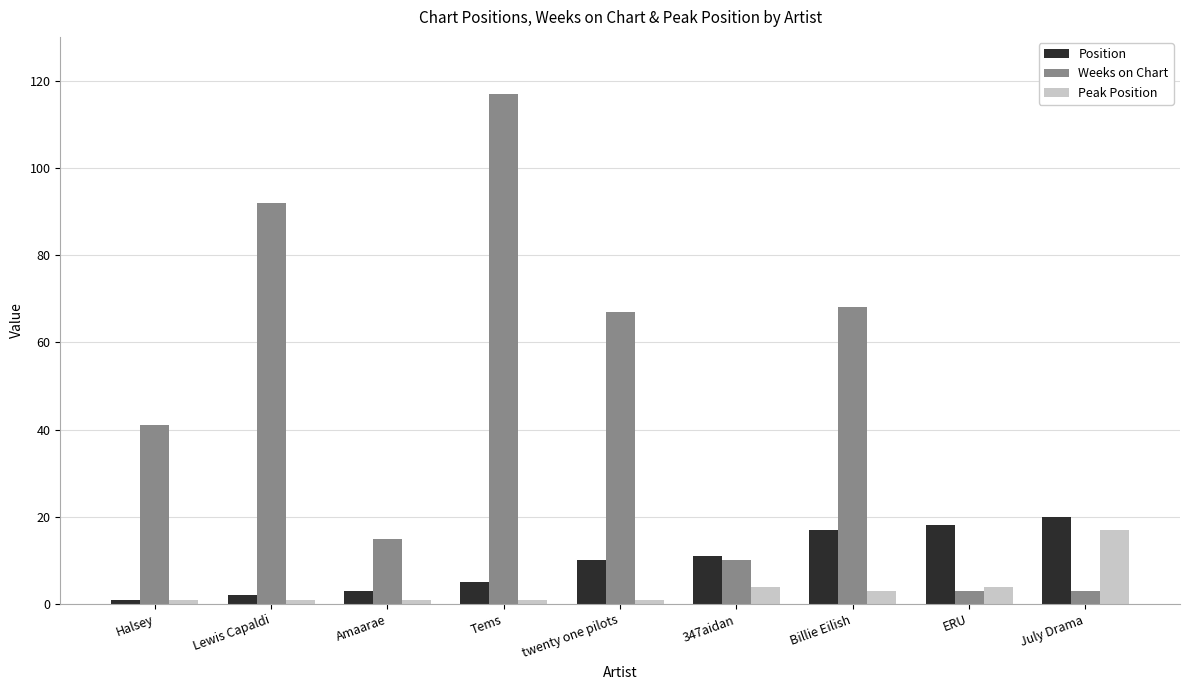

Which category has the highest value in the Peak Position series?

July Drama